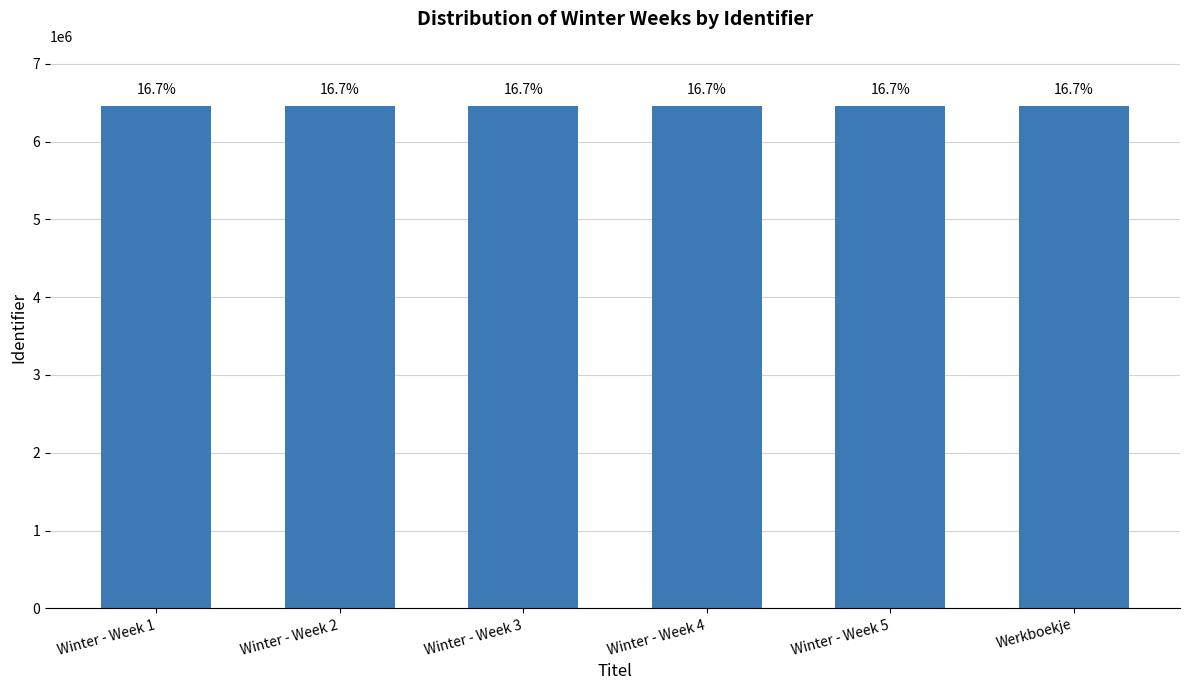

Which label corresponds to the largest value in the chart?

Werkboekje